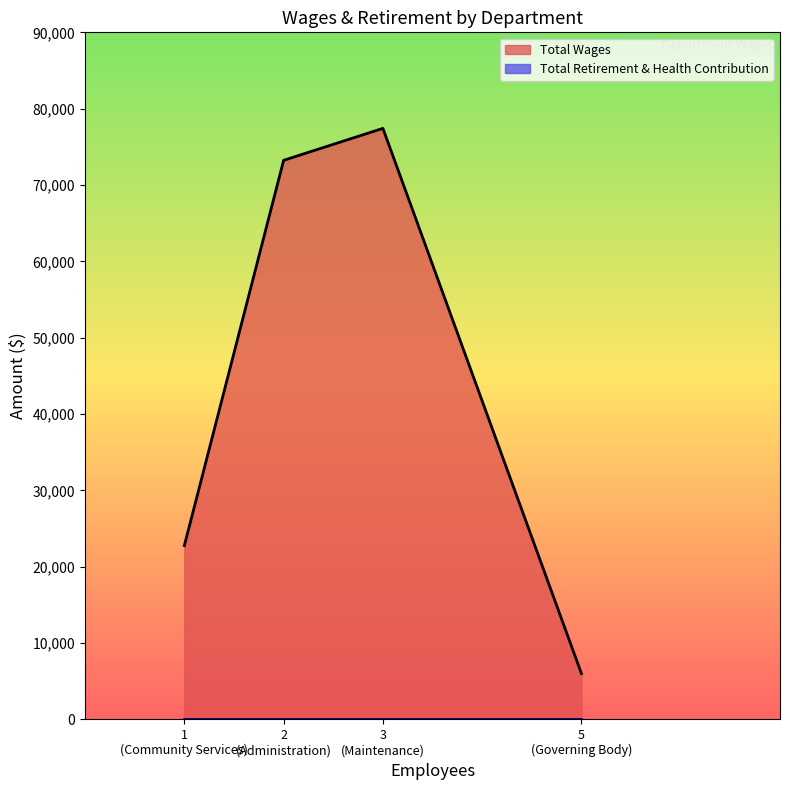

True or false: Total Wages and Total Retirement & Health Contribution cross at least once.

False